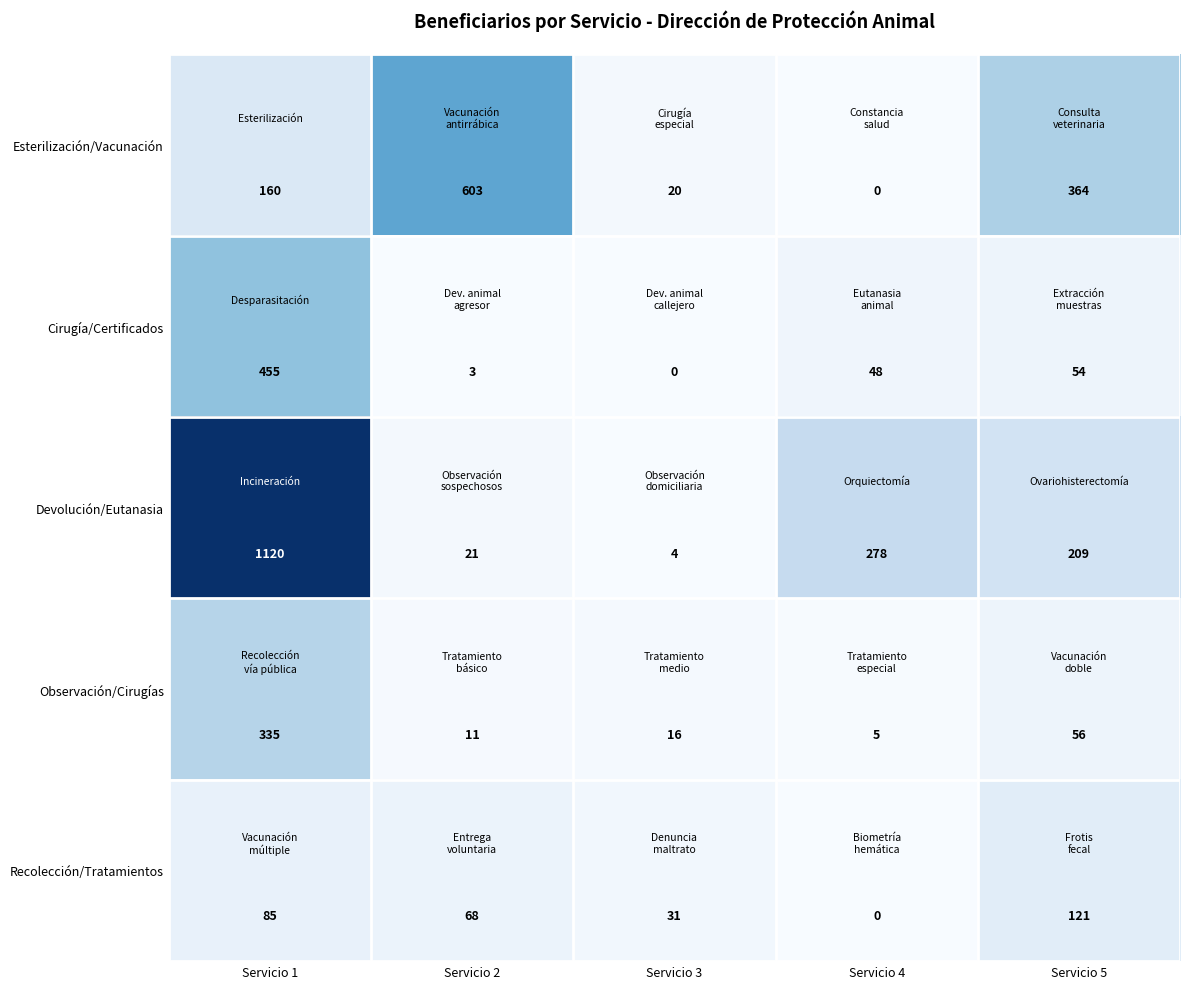

Rank the categories by Devolución/Eutanasia value from highest to lowest.

Servicio 1, Servicio 4, Servicio 5, Servicio 2, Servicio 3